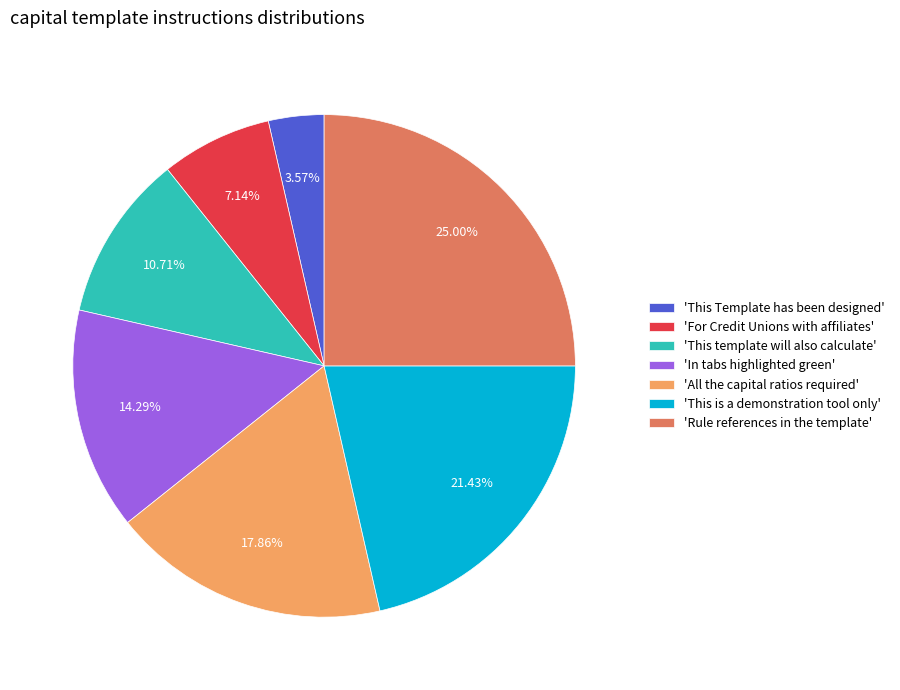

What is the ratio of the value at 'This is a demonstration tool only' to the value at 'All the capital ratios required'?

1.2